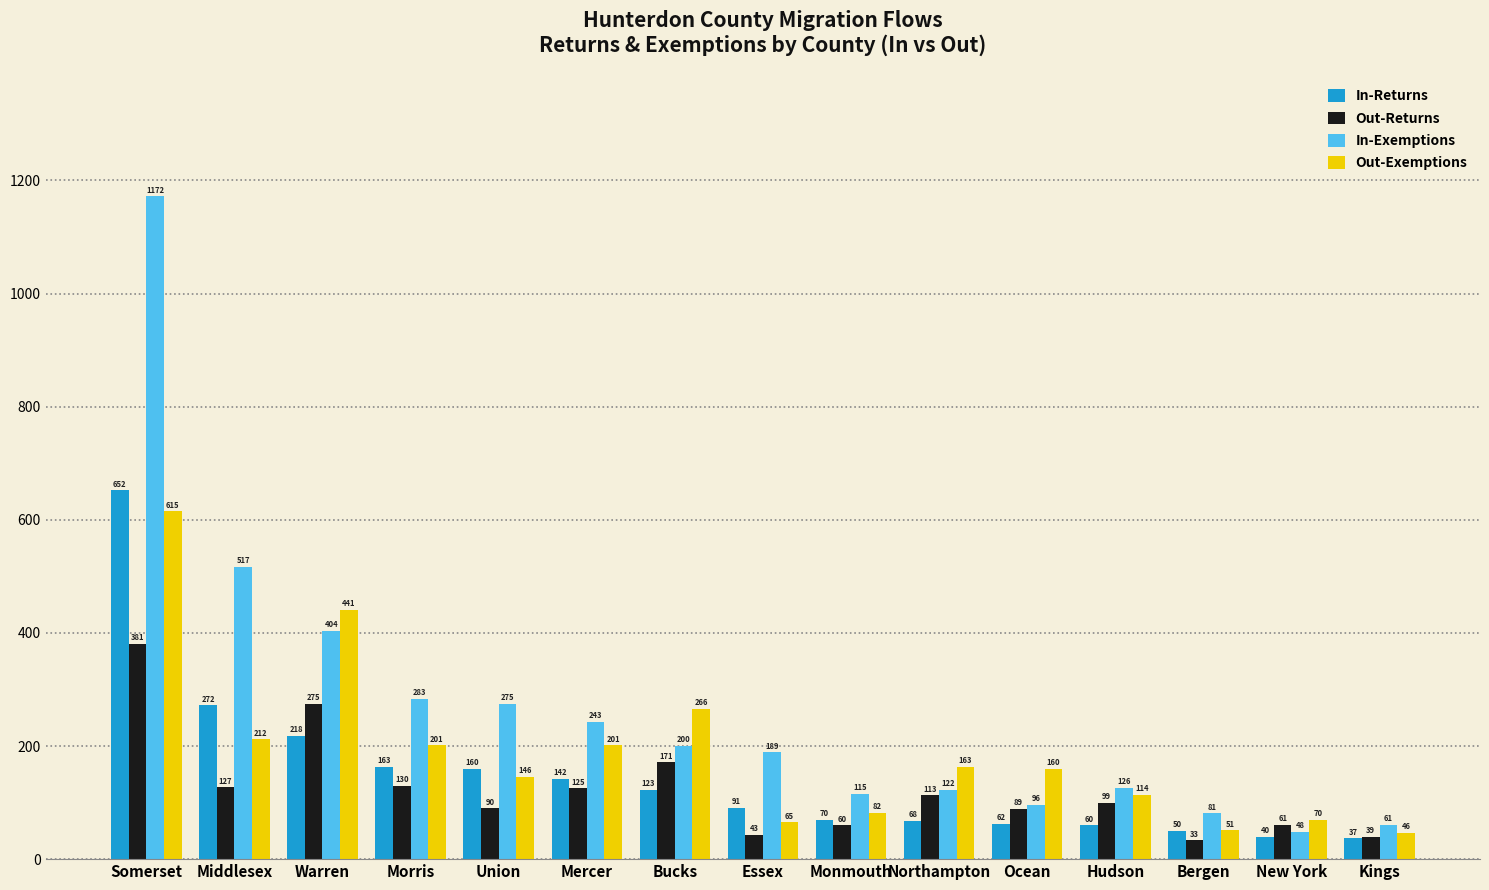

How many data points does each series have?

15